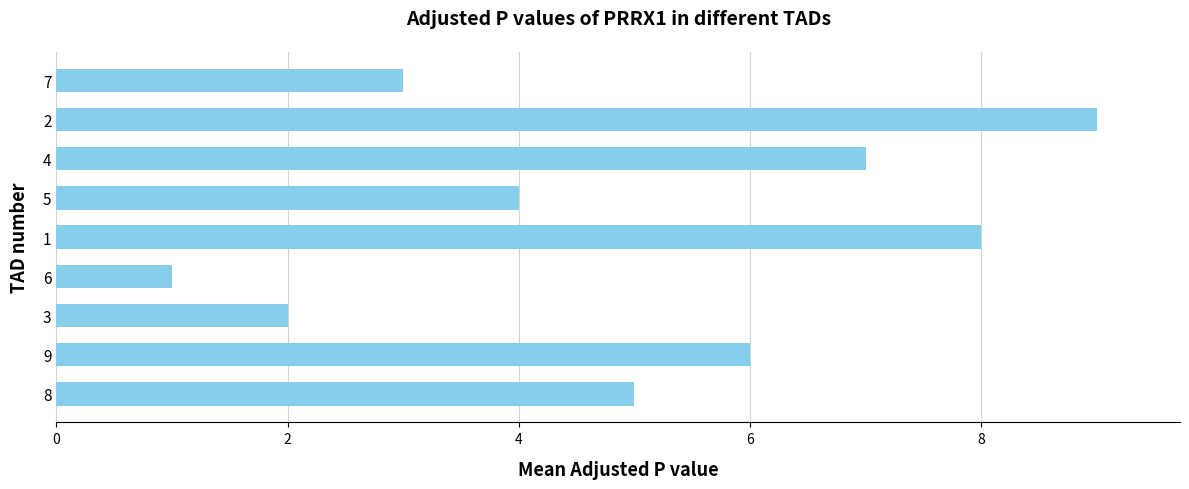

How many bars are there in total?

9